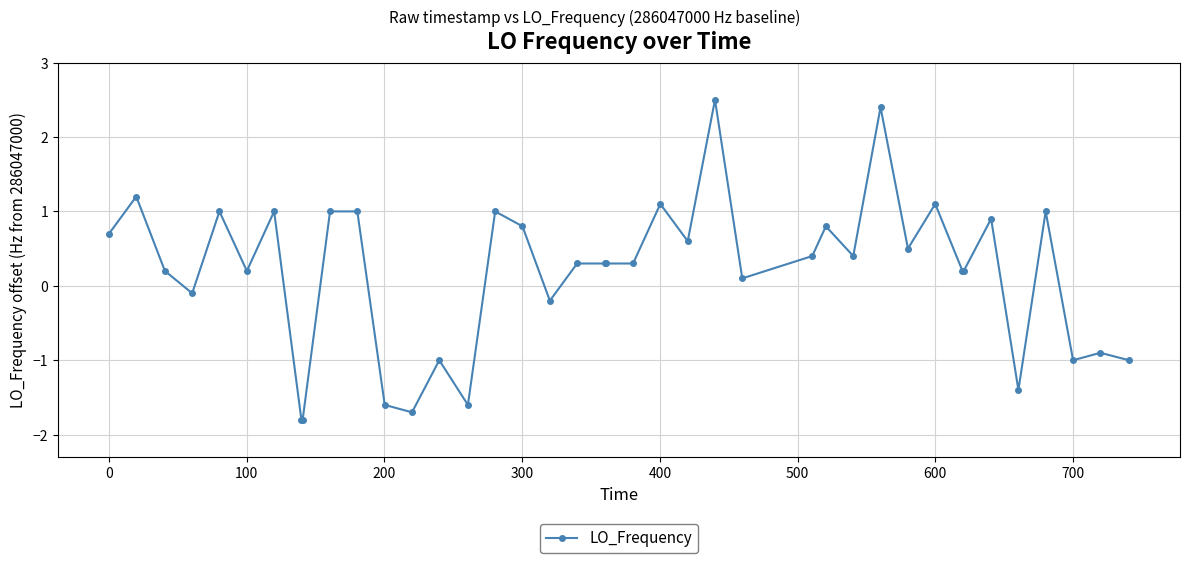

What is the minimum value shown in the chart?

-1.8